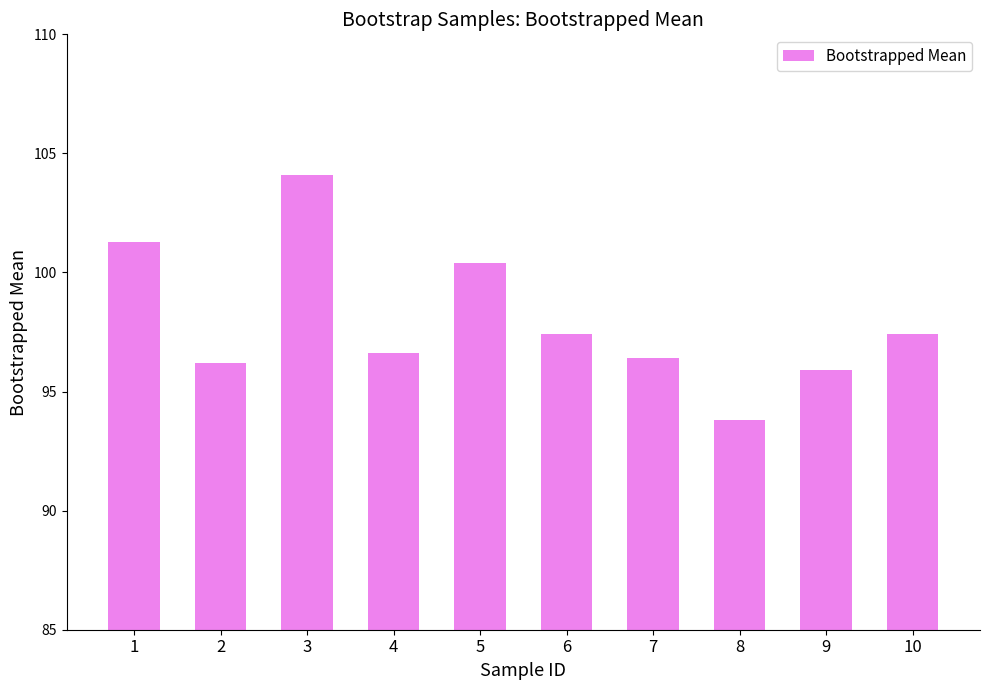

What is the smallest value displayed?

93.8